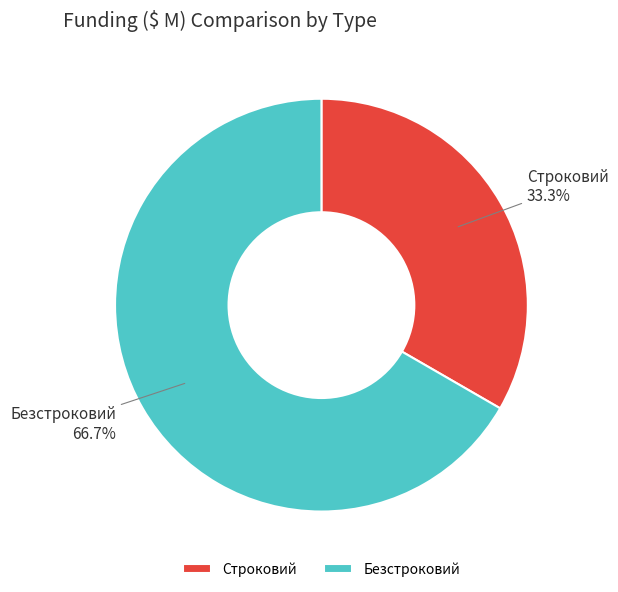

Count the number of slices in the pie.

2